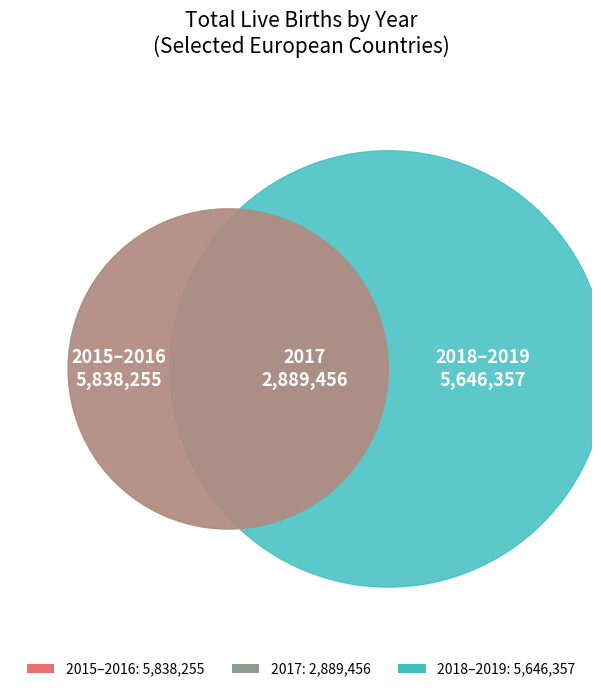

Does any single category account for the majority?

No